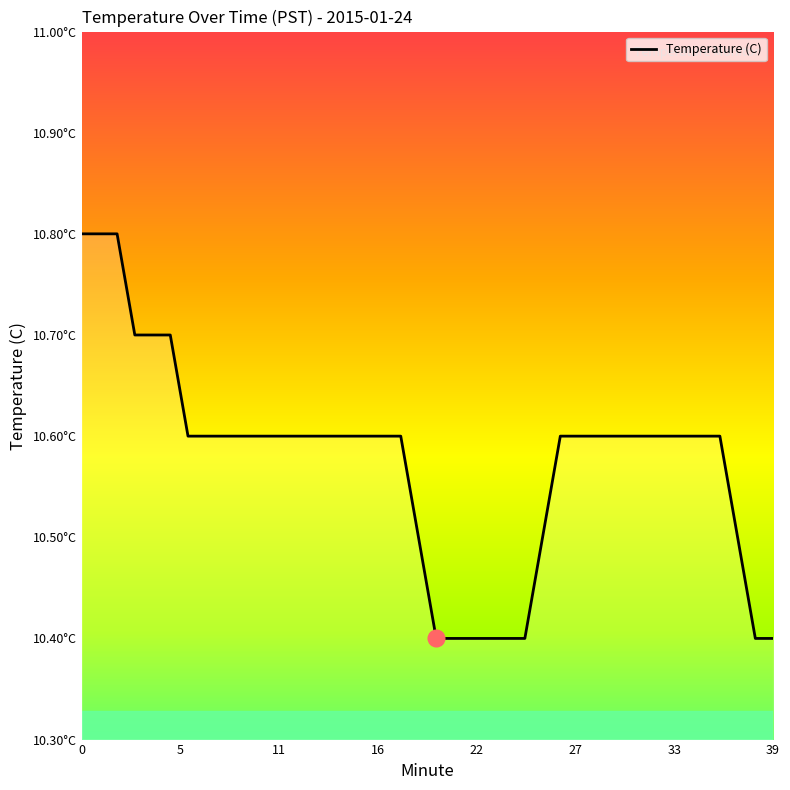

Does the chart display data point markers on the line(s)?

No